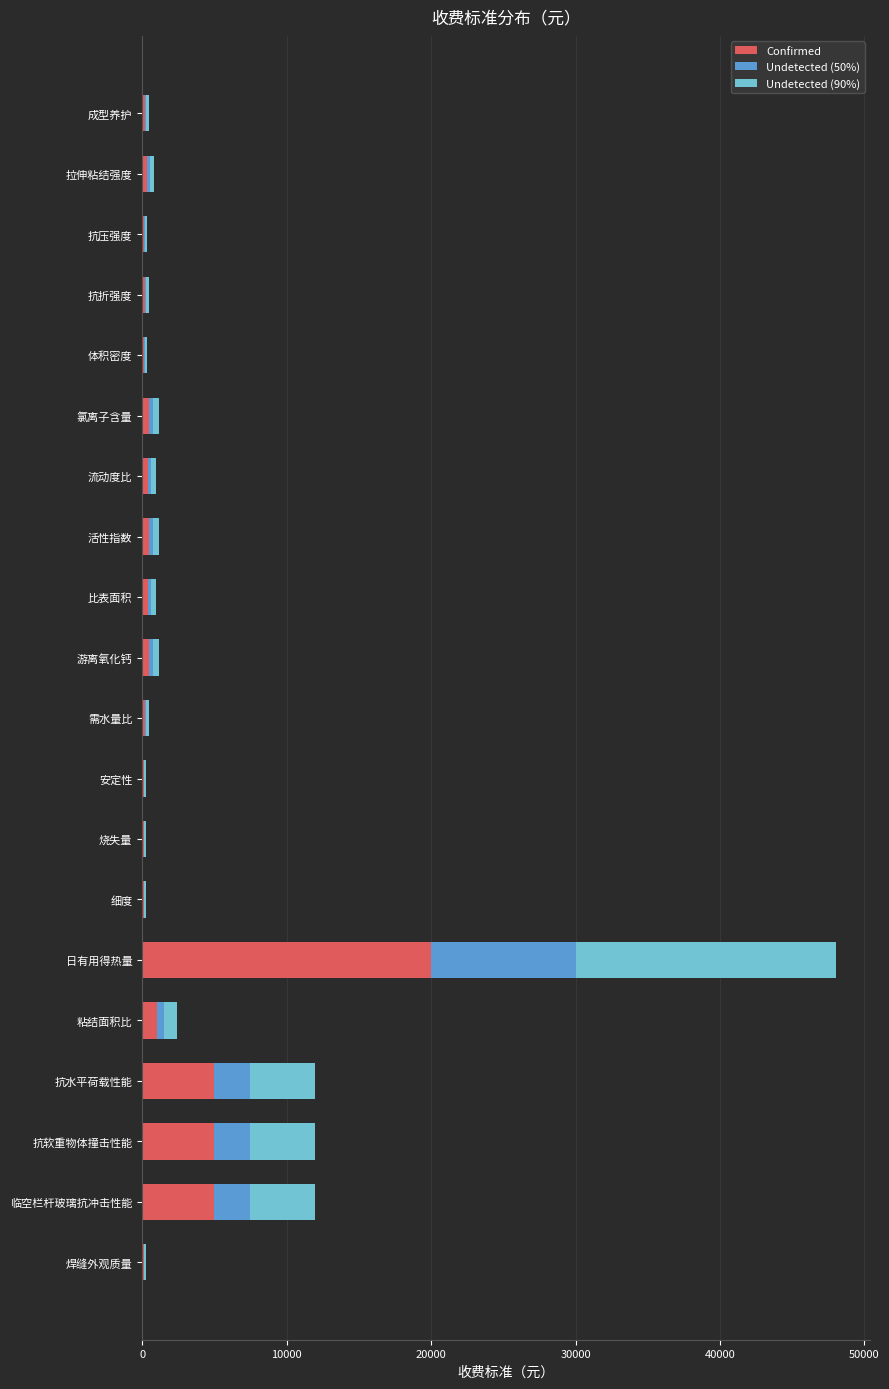

What are all the series names shown in the legend?

Confirmed, Undetected (50%), Undetected (90%)